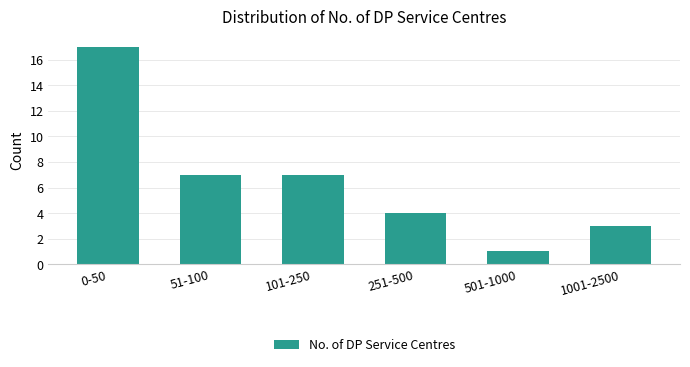

Reading right to left, transcribe all the data shown in this chart.

1001-2500=3	501-1000=1	251-500=4	101-250=7	51-100=7	0-50=17